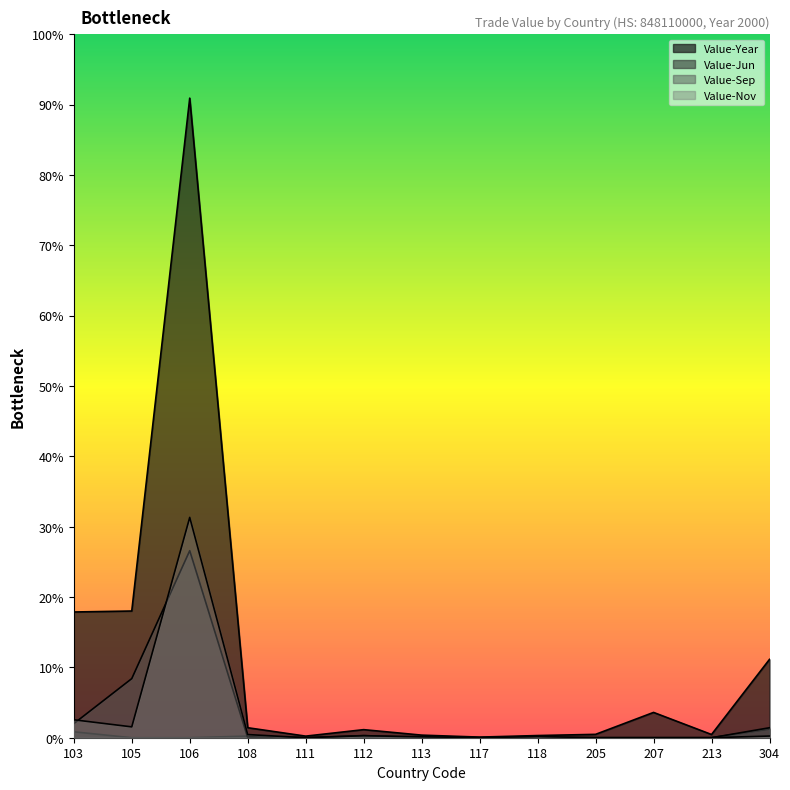

True or false: Value-Nov has a value of 290 at 304.

False